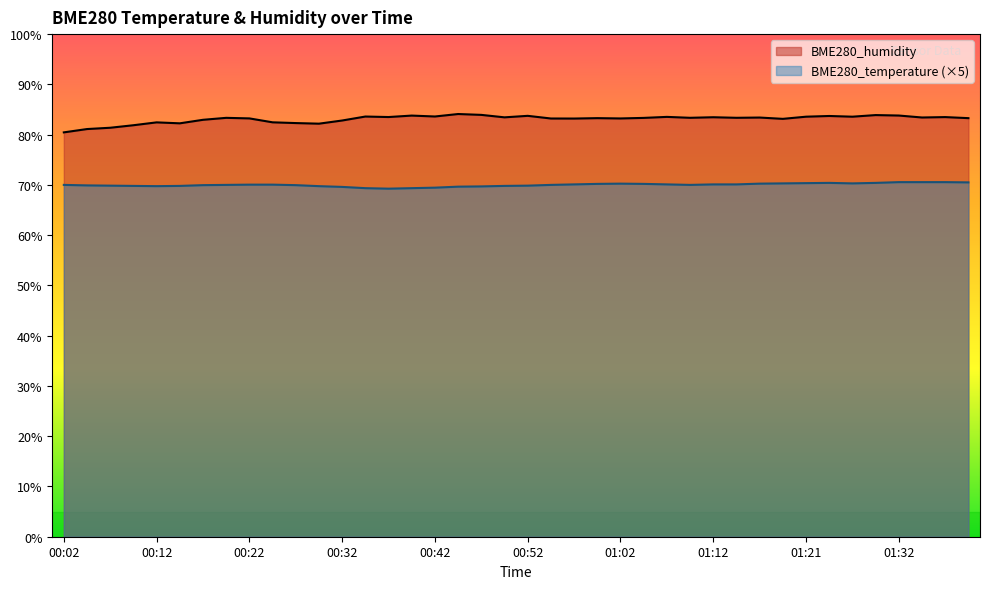

What are all the series names shown in the legend?

BME280_humidity, BME280_temperature (×5)